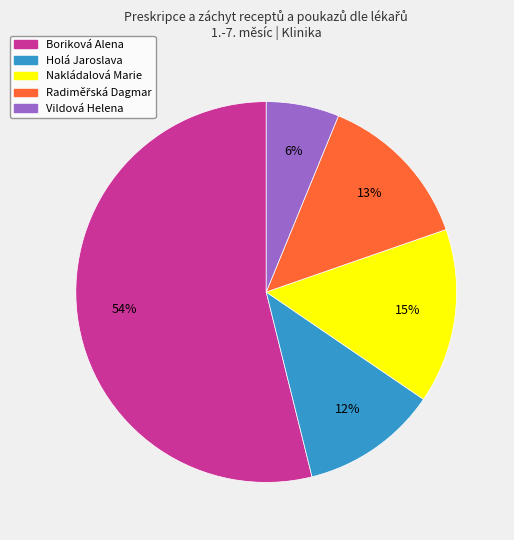

Count the number of slices in the pie.

5